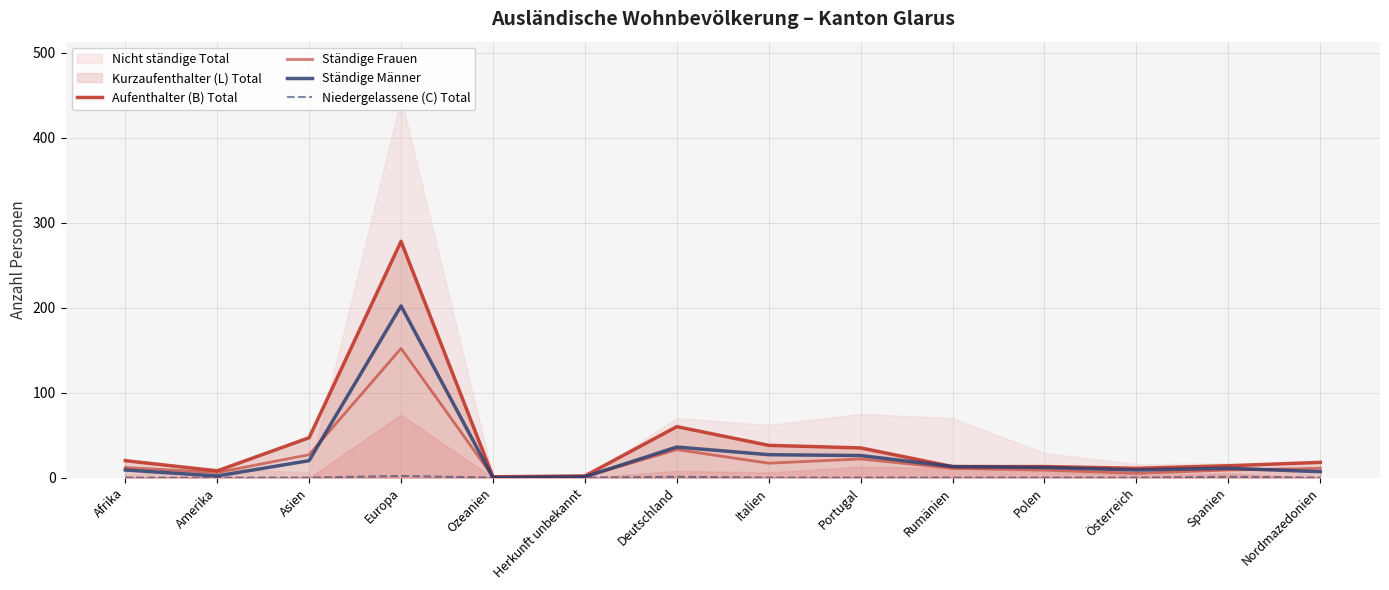

The Aufenthalter (B) Total series shows 13 at Polen. True or false?

True